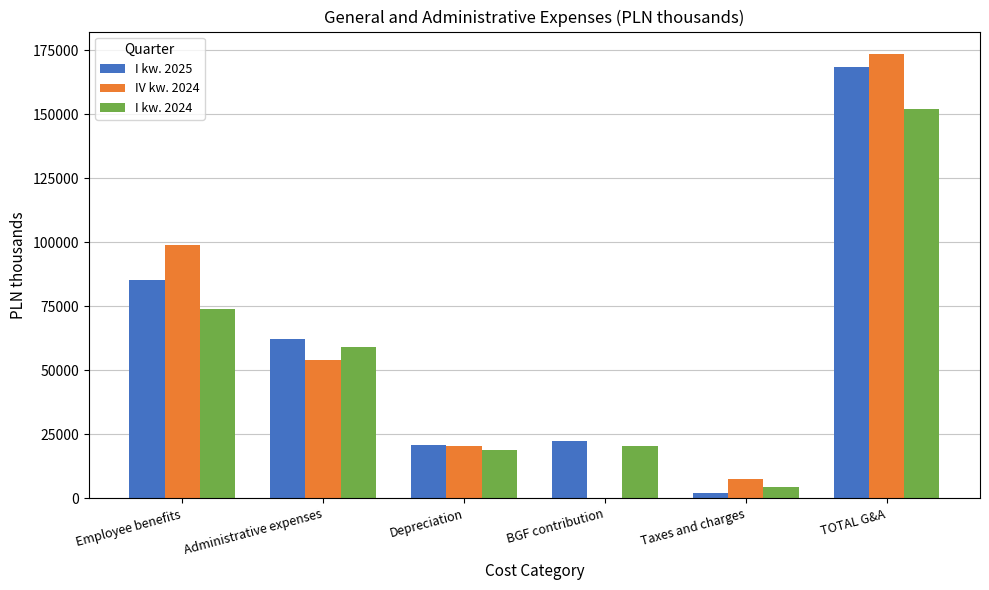

Reading right to left, transcribe all the data shown in this chart.

I kw. 2025: TOTAL G&A=168456	Taxes and charges=2249	BGF contribution=22212	Depreciation=20947	Administrative expenses=62227	Employee benefits=85282
IV kw. 2024: TOTAL G&A=173563	Taxes and charges=7720	BGF contribution=0	Depreciation=20486	Administrative expenses=54172	Employee benefits=98905
I kw. 2024: TOTAL G&A=152023	Taxes and charges=4419	BGF contribution=20243	Depreciation=18960	Administrative expenses=59028	Employee benefits=74035